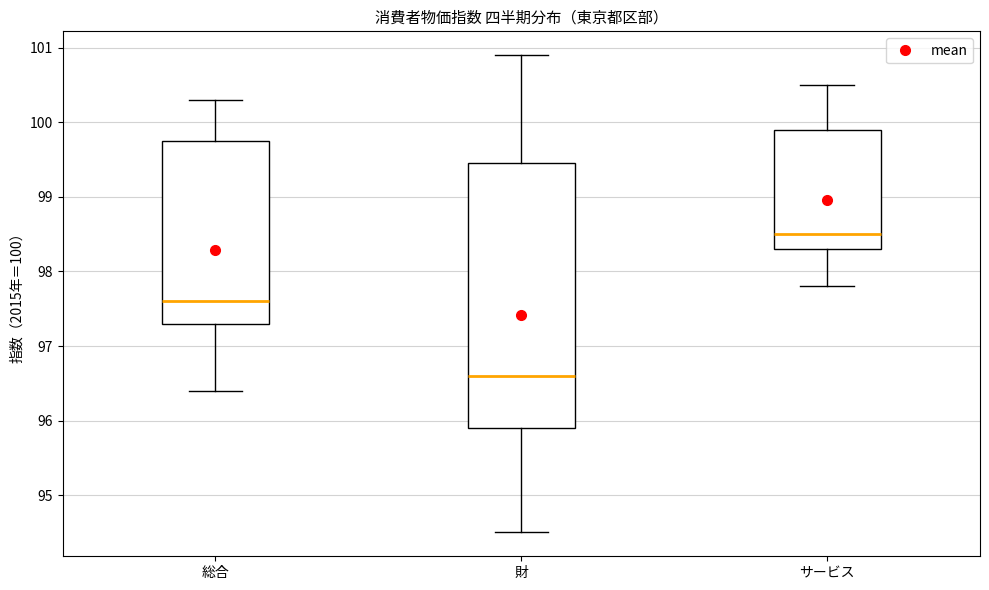

Reading left to right, read every box against the y-axis: the position of its median line, the range the box covers, and the ends of its whiskers. The values are not printed on the chart, so give them approximately, as read against the axis.

総合: median 97.6, box 97.3 to 99.8, whiskers 96.4 to 100.3
財: median 96.6, box 95.9 to 99.5, whiskers 94.5 to 100.9
サービス: median 98.5, box 98.3 to 99.9, whiskers 97.8 to 100.5